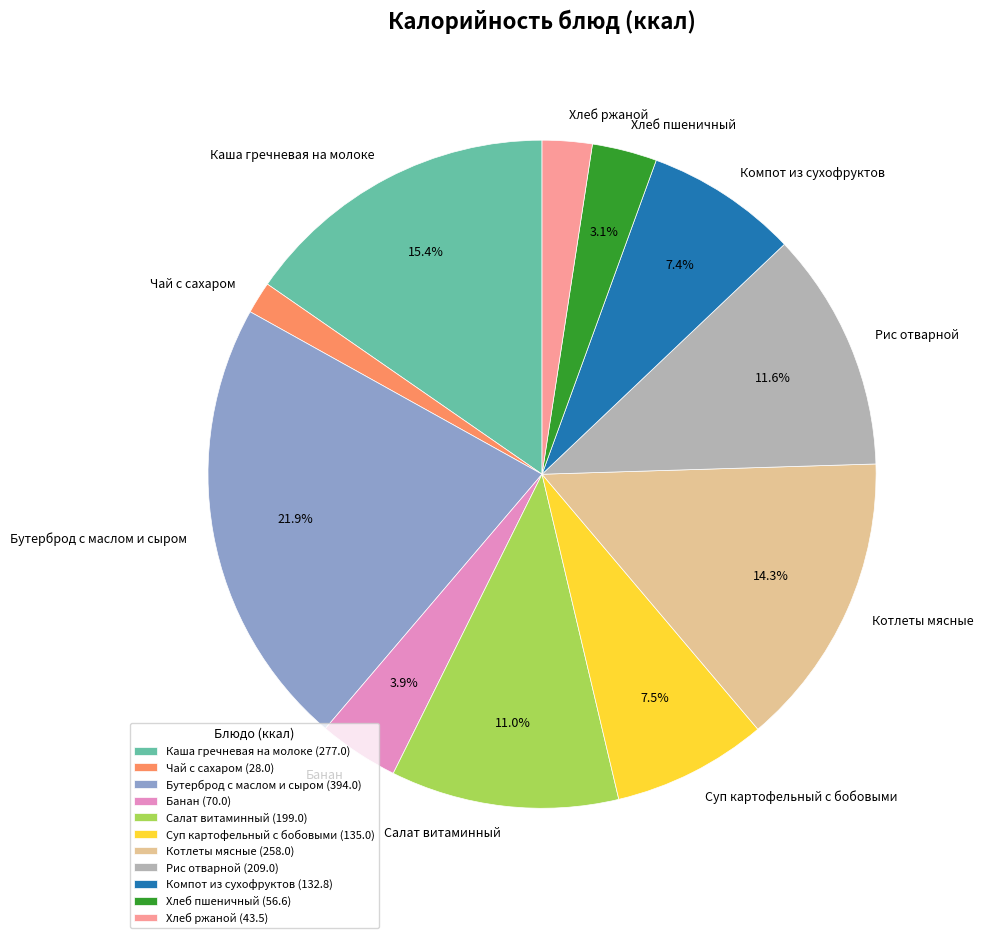

What is the ratio of the value at Банан to the value at Суп картофельный с бобовыми?

0.5